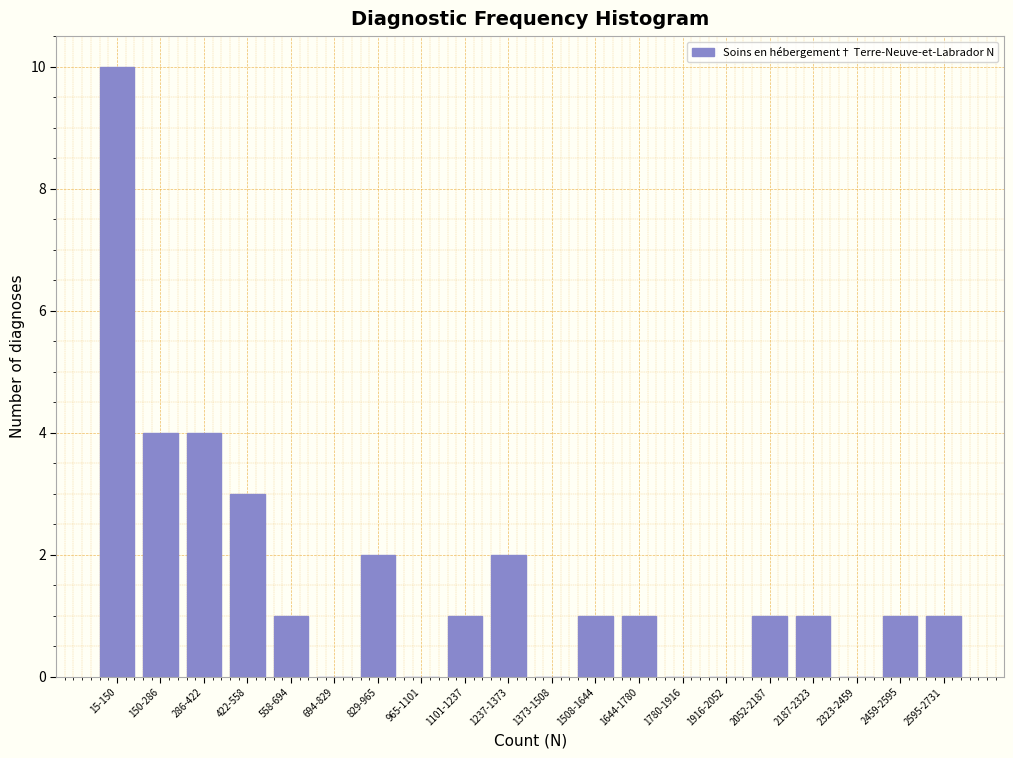

Reading left to right, list all the values displayed in this chart.

15-150=10	150-286=4	286-422=4	422-558=3	558-694=1	694-829=0	829-965=2	965-1101=0	1101-1237=1	1237-1373=2	1373-1508=0	1508-1644=1	1644-1780=1	1780-1916=0	1916-2052=0	2052-2187=1	2187-2323=1	2323-2459=0	2459-2595=1	2595-2731=1